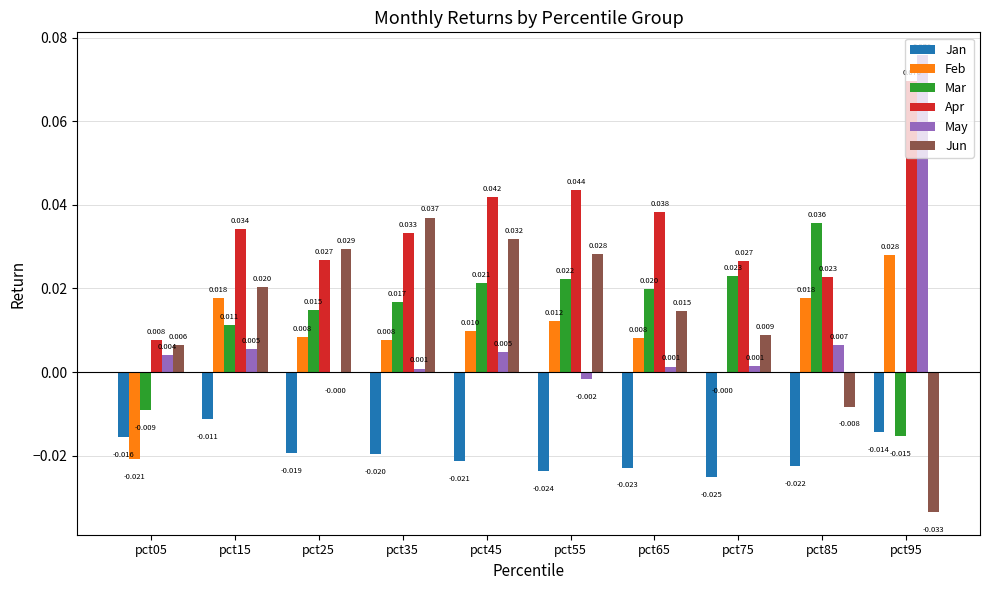

Is the value of Jan at pct05 greater than the value of Apr at pct75?

No